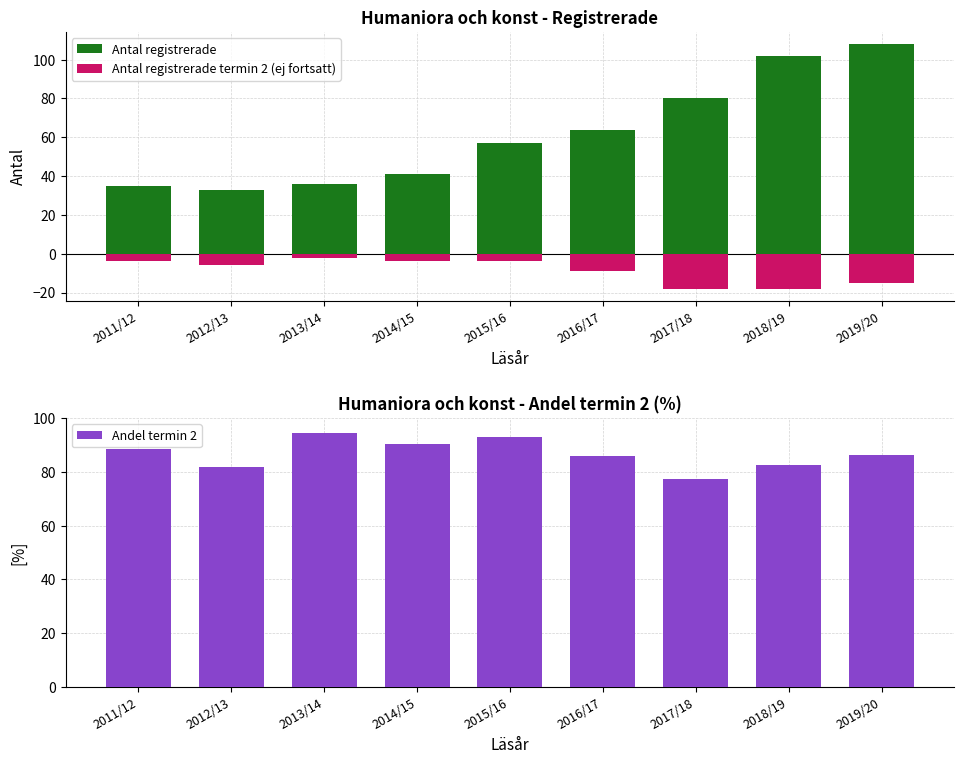

Is it true that Antal registrerade termin 2 (ej fortsatt) equals -8.8 at 2012/13?

False